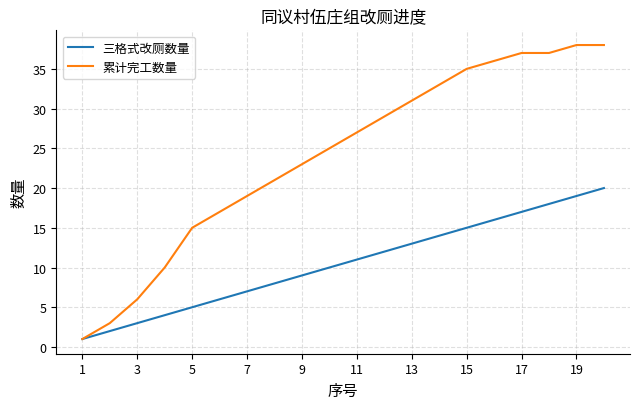

True or false: 三格式改厕数量 has more than 1 points higher than both neighbors.

False